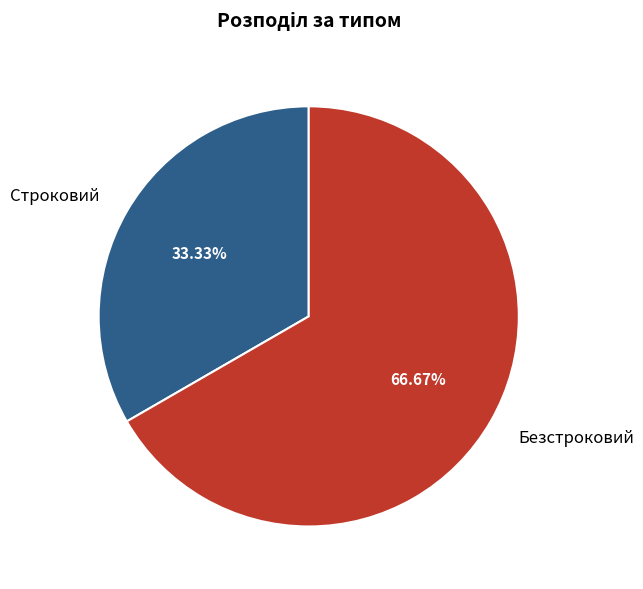

Count the number of slices in the pie.

2